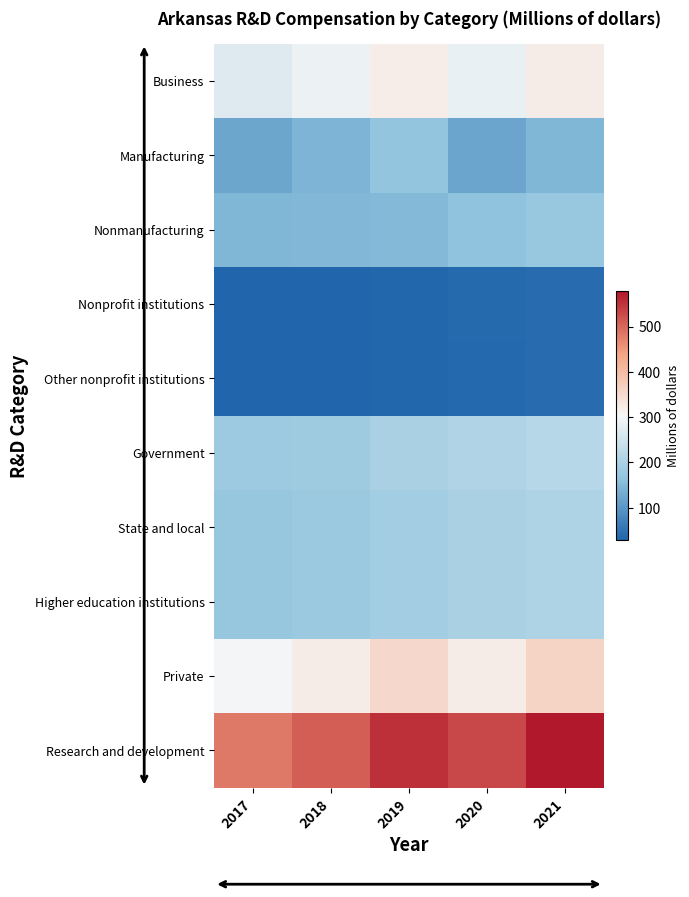

Between 2020 and 2018, which is larger?

2018